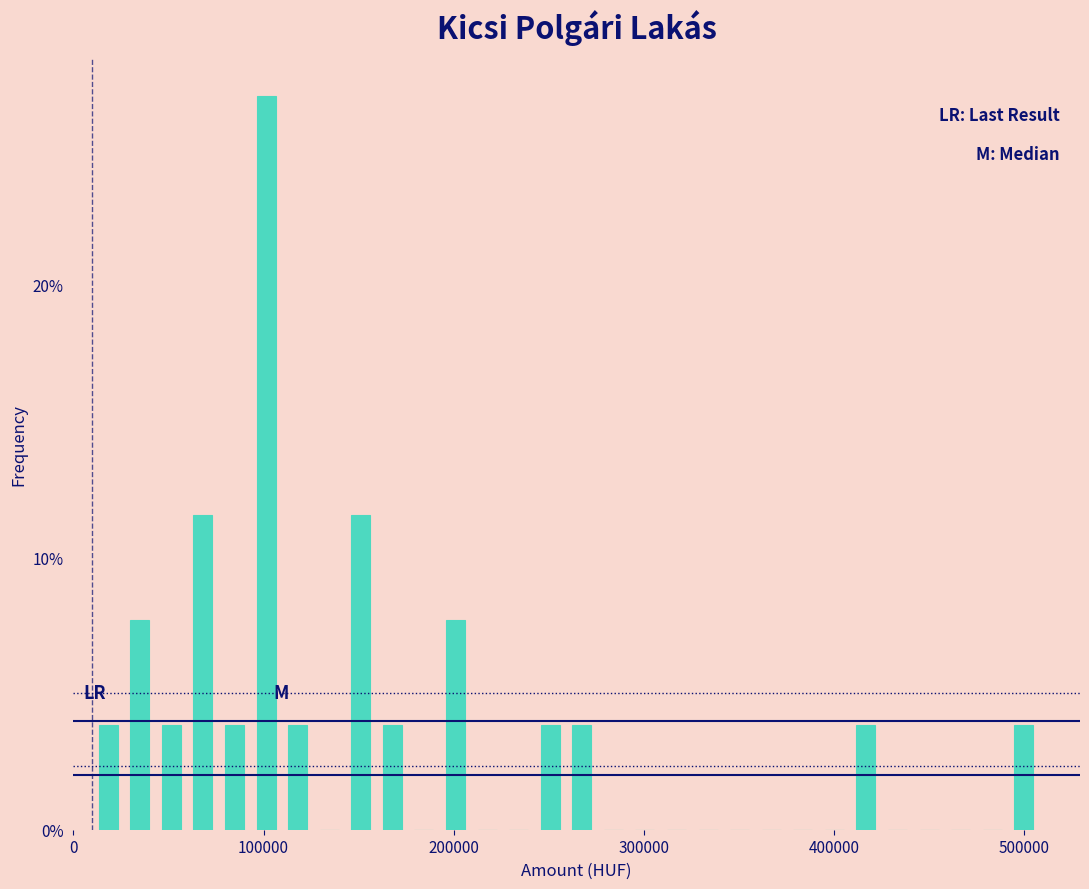

Around what value on the x-axis is the tallest bar? Give the approximate position of its centre, as read against the axis.

100000